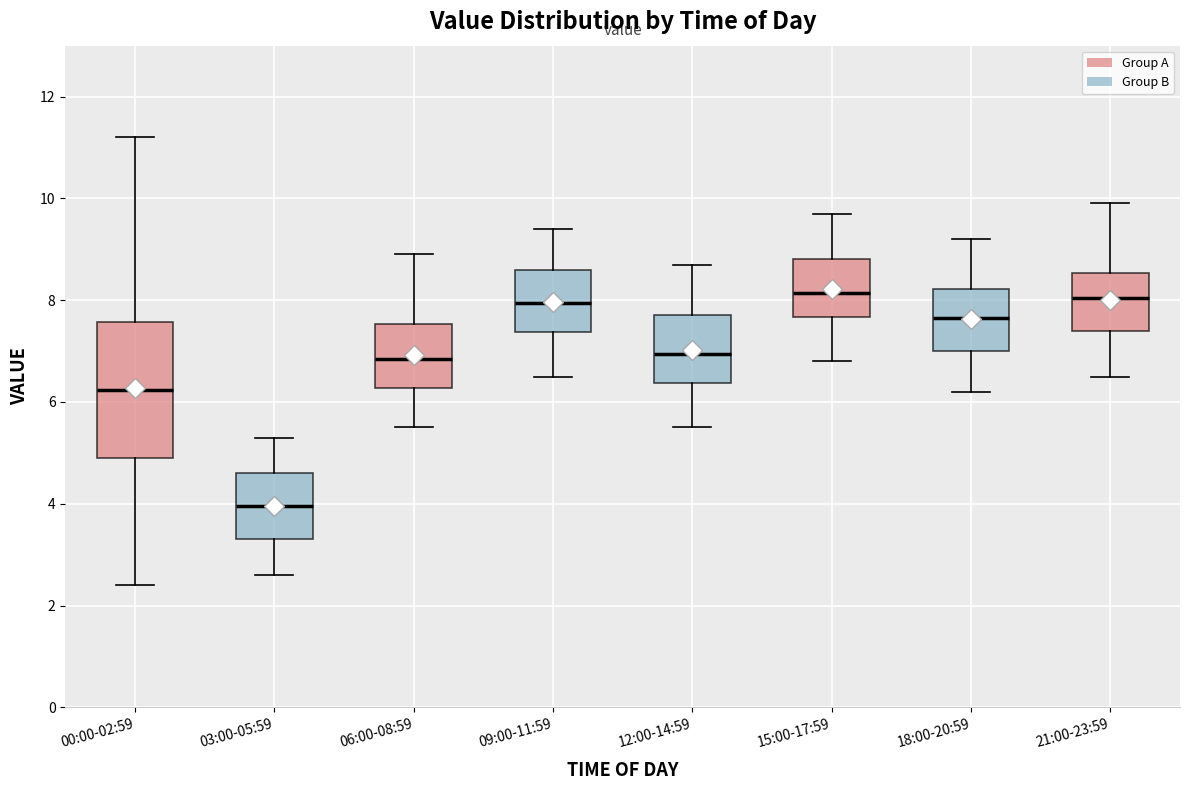

Where does the median line of the box for 21:00-23:59 sit on the y-axis? The values are not printed on the chart, so give them approximately, as read against the axis.

8.0